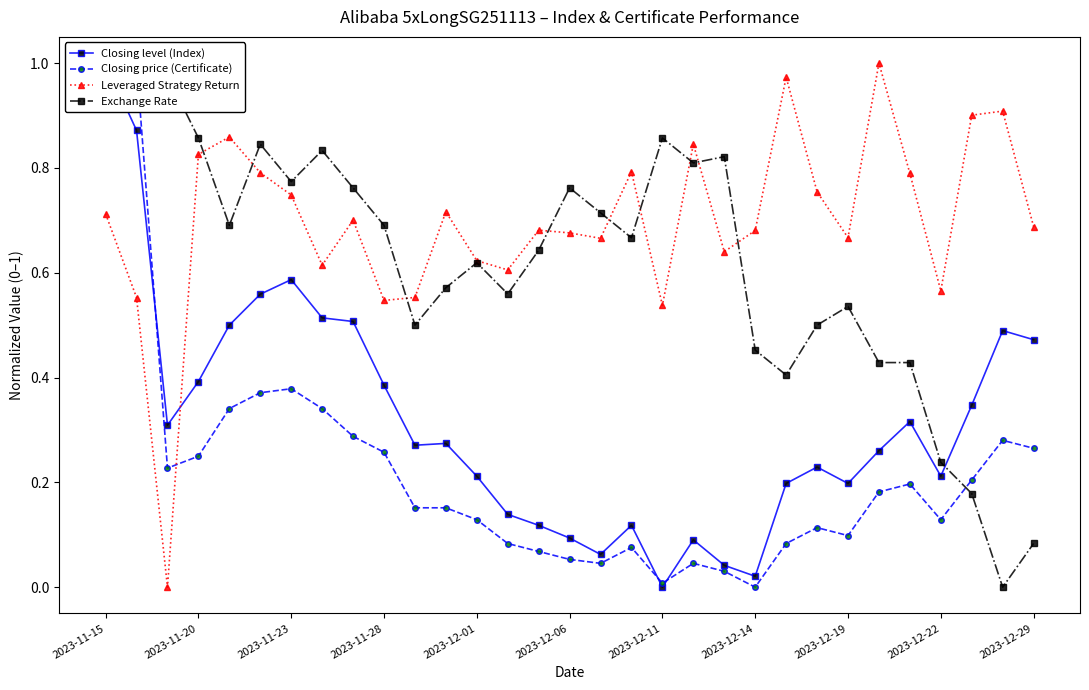

In Leveraged Strategy Return, how many points are higher than both neighbors (excluding endpoints)?

9